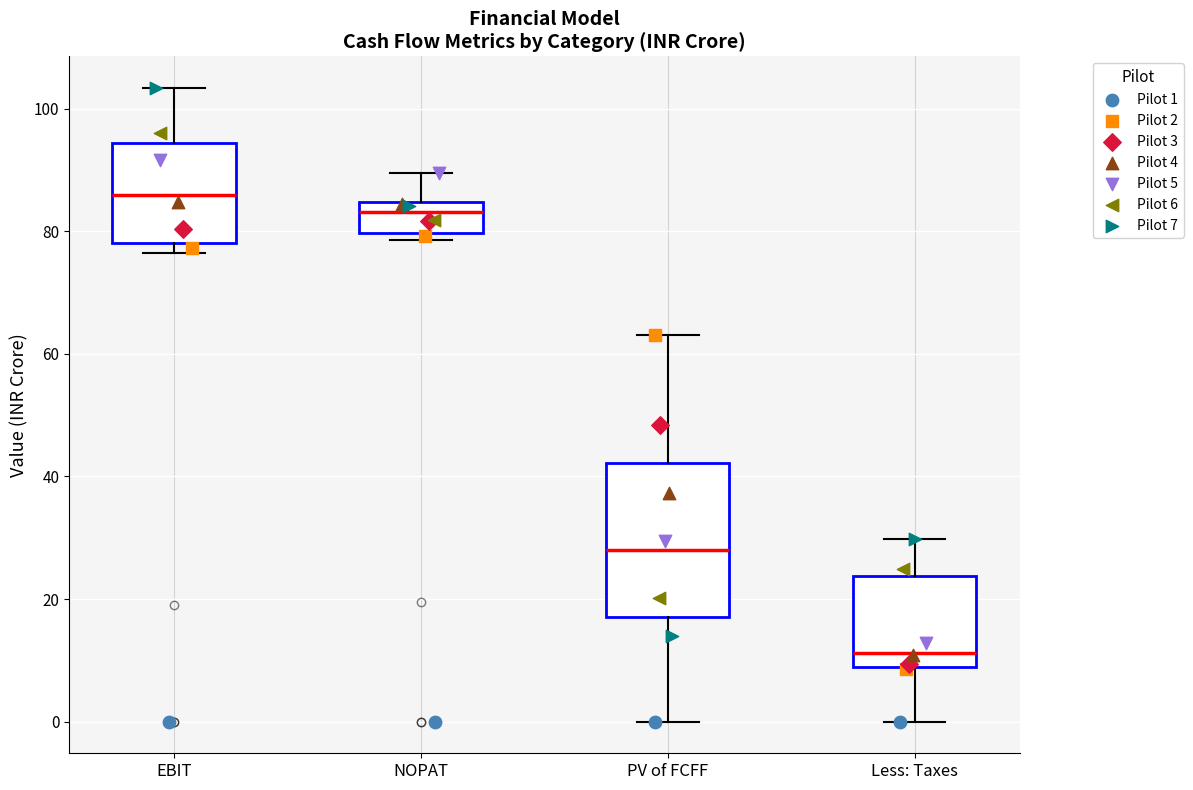

Where is the upper edge of the box for EBIT on the y-axis? The values are not printed on the chart, so give them approximately, as read against the axis.

94